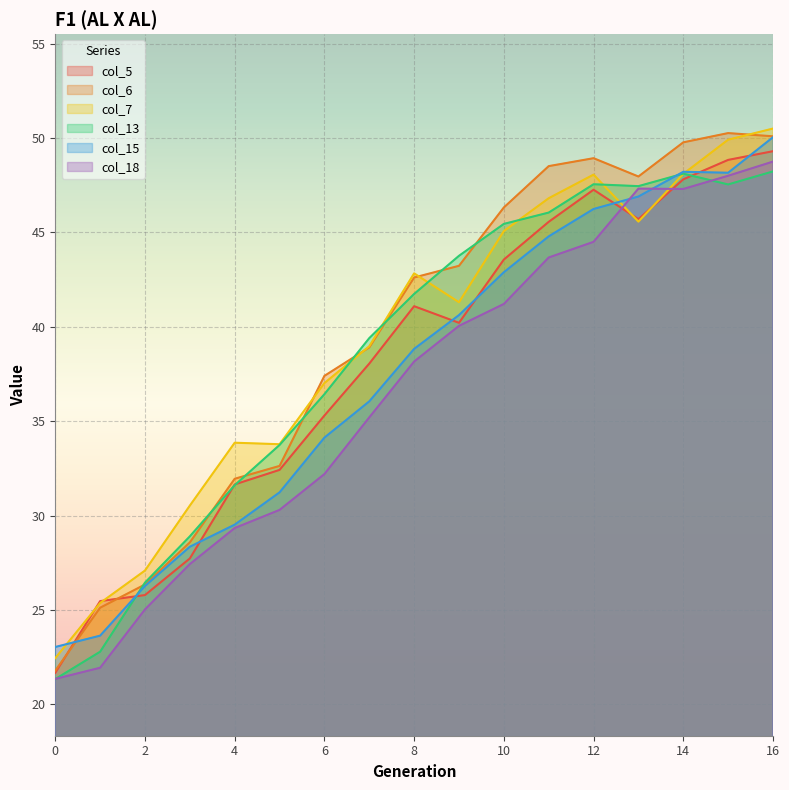

Where is the first local minimum for col_5?

9